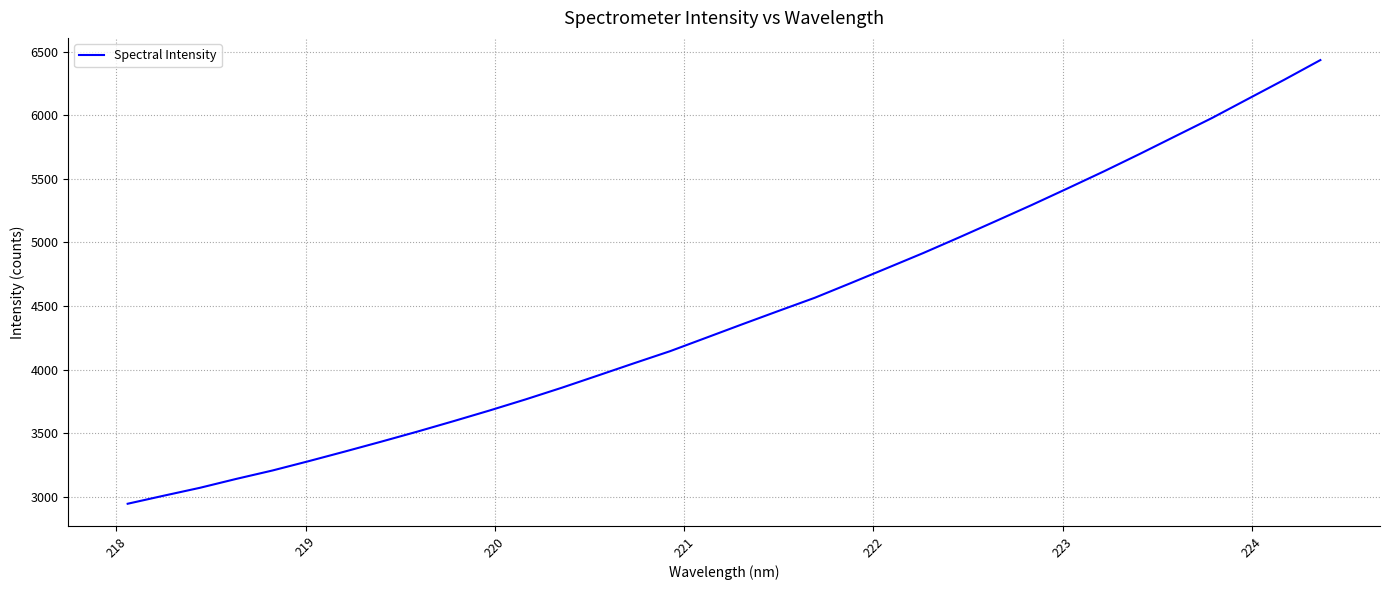

What is the minimum value shown in the chart?

2945.9